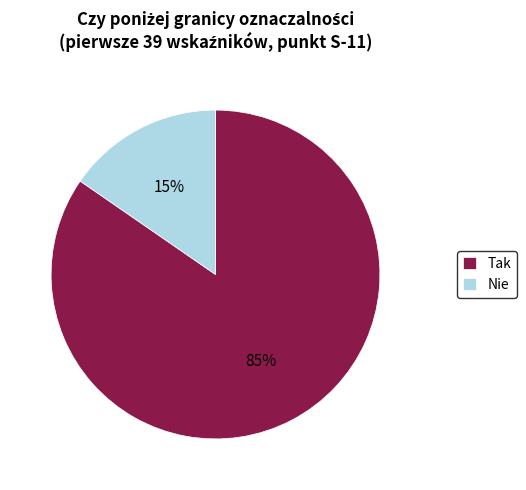

What is the largest slice in the pie chart?

Tak